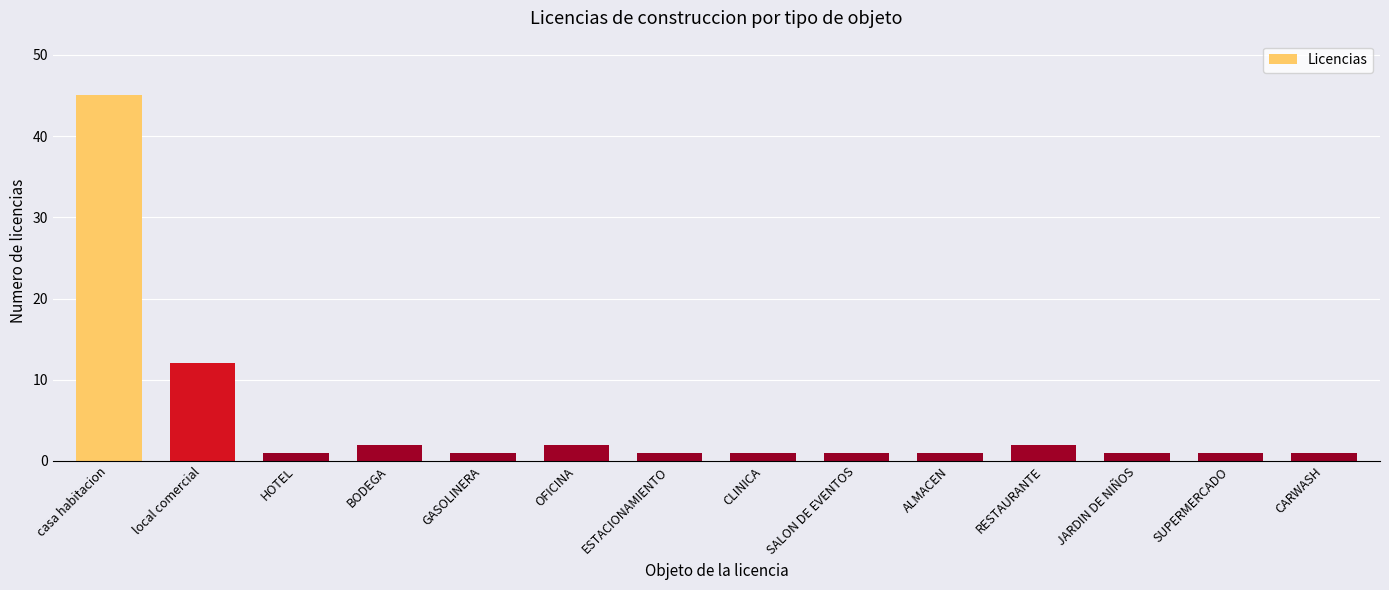

What is the label of the 6th bar from the right?

SALON DE EVENTOS